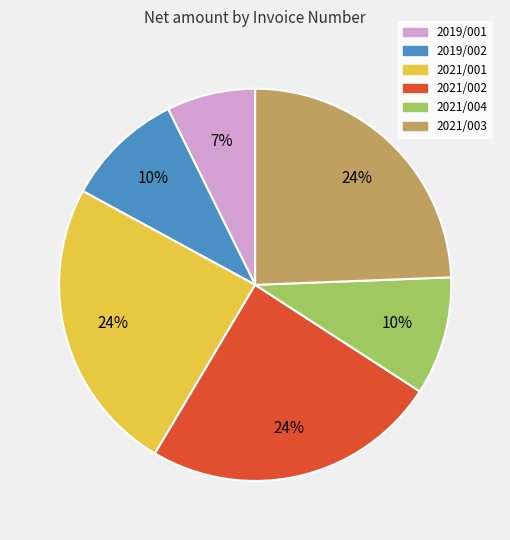

To the nearest percent, what portion does 2021/004 represent?

10%